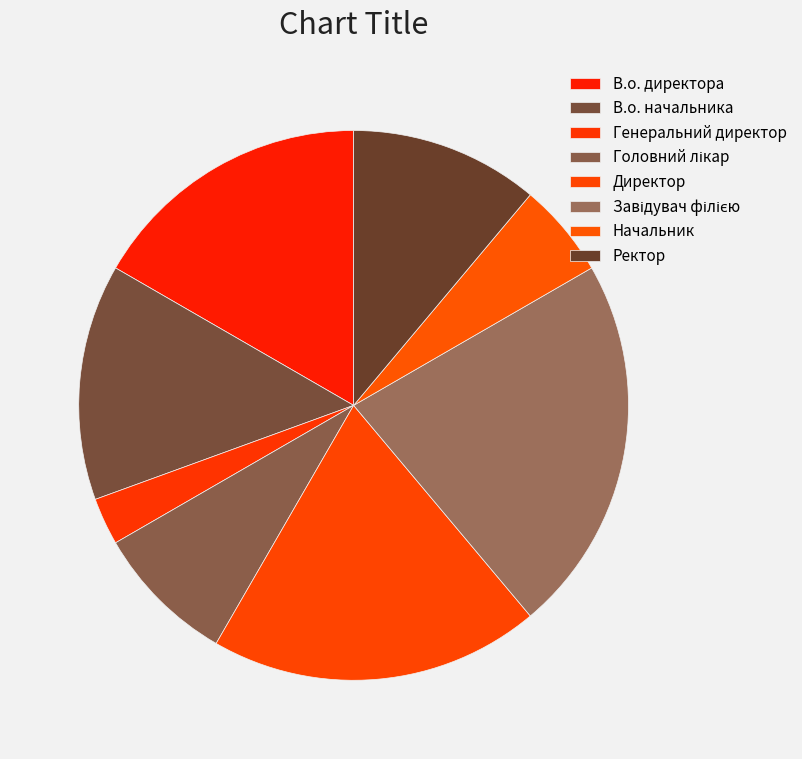

How many segments does this pie chart have?

8